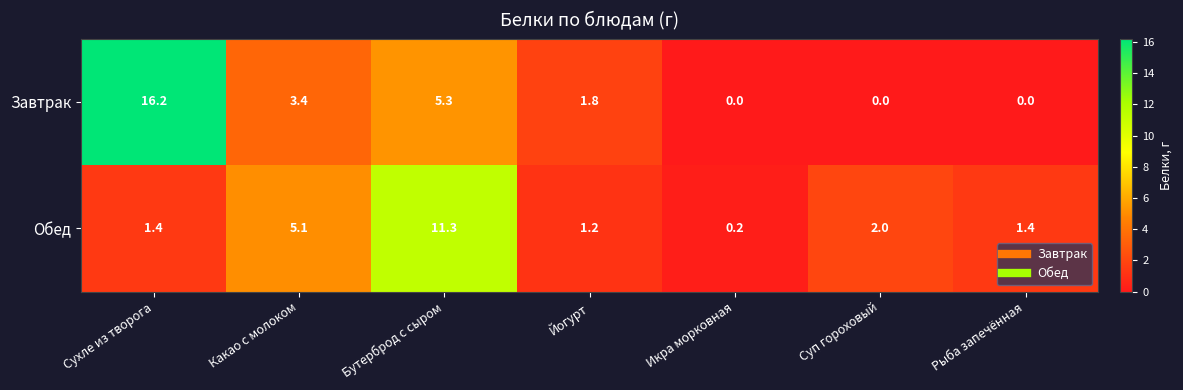

What is the sum of all Обед values?

22.6